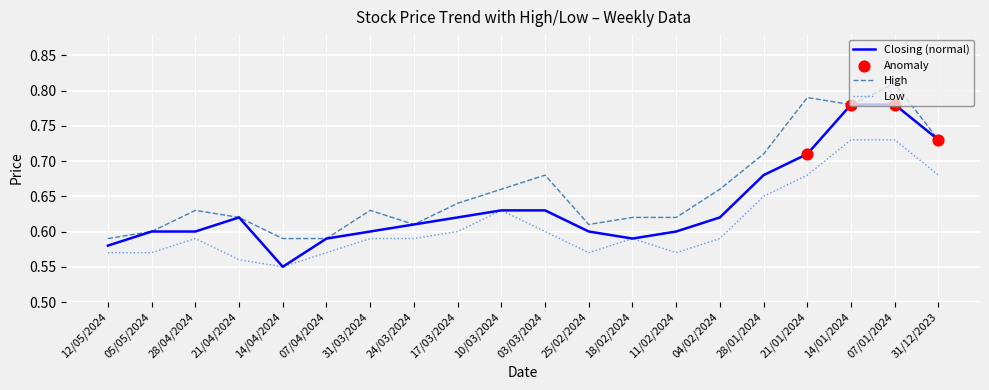

List the series in order of their peak value, highest first.

High, Closing (normal), Low